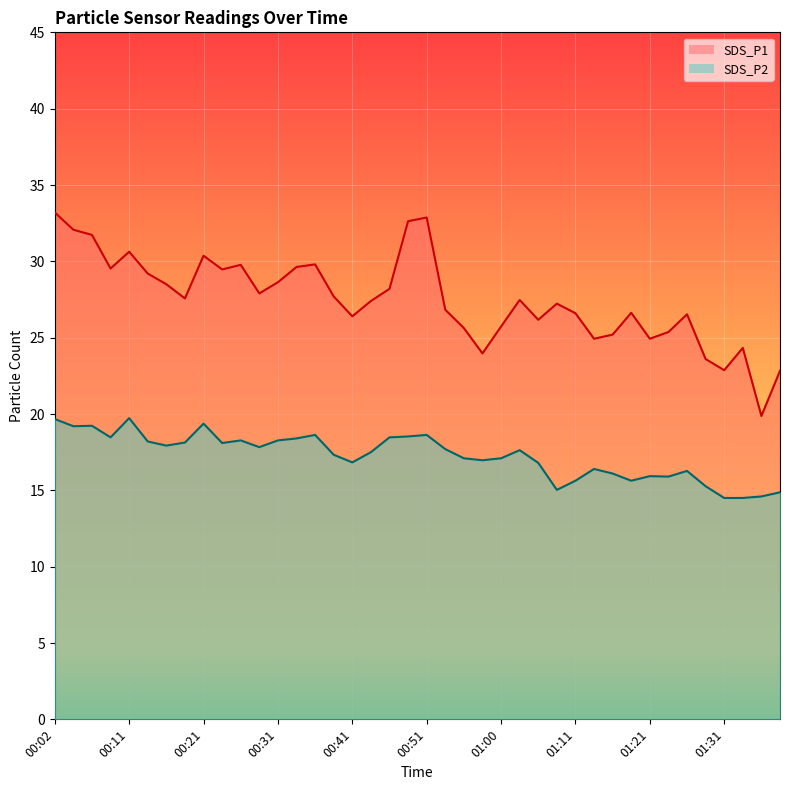

At which label does SDS_P1 line reach its peak?

00:02